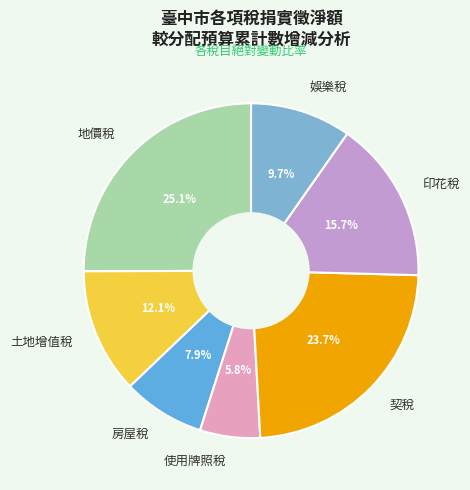

To the nearest percent, what is the average slice percentage?

14%